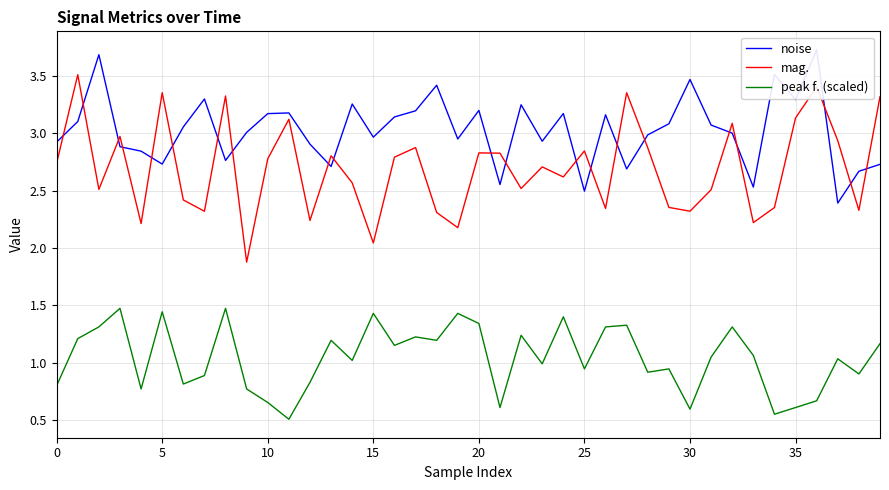

What is the label of the 30th point from the right?

10